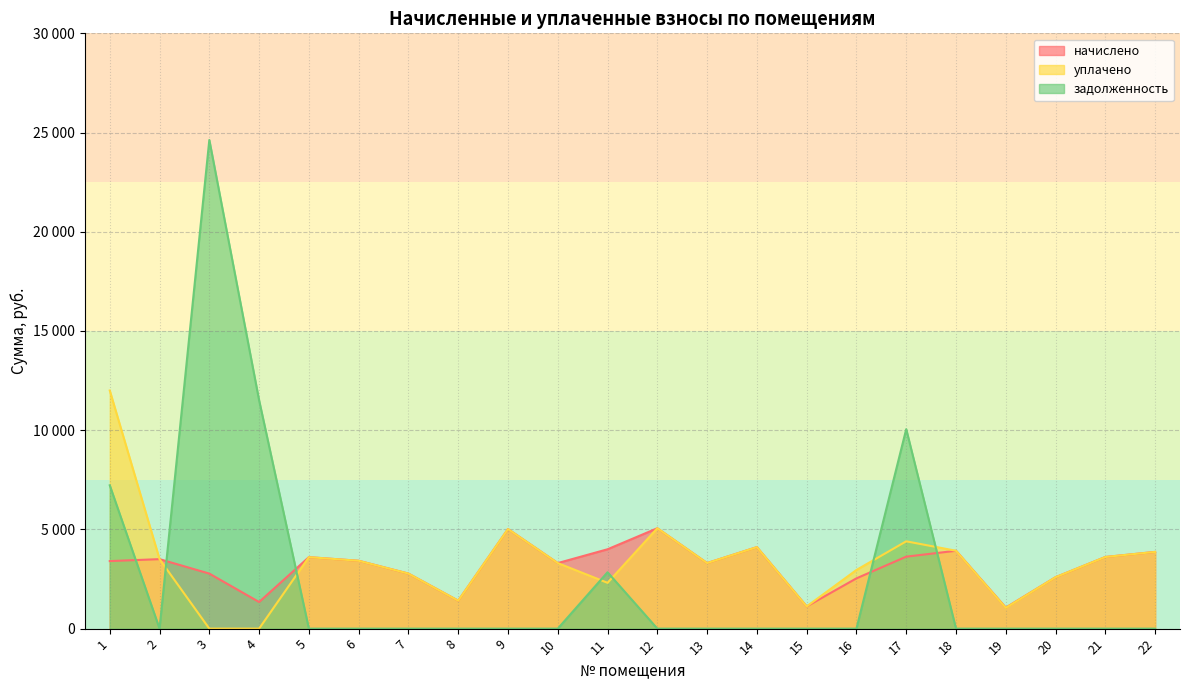

At 17, list the series in order from smallest to largest.

начислено, уплачено, задолженность